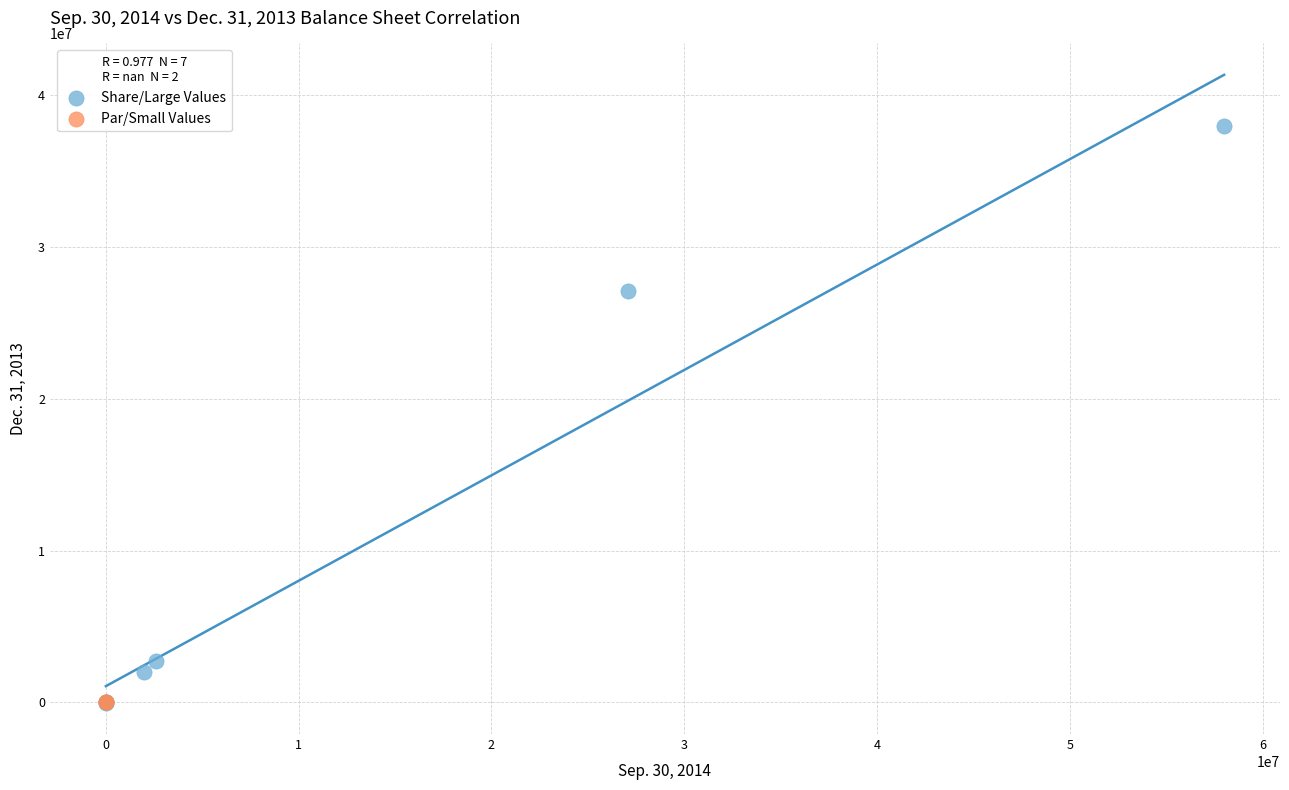

What are all the series names shown in the legend?

Share/Large Values, Par/Small Values